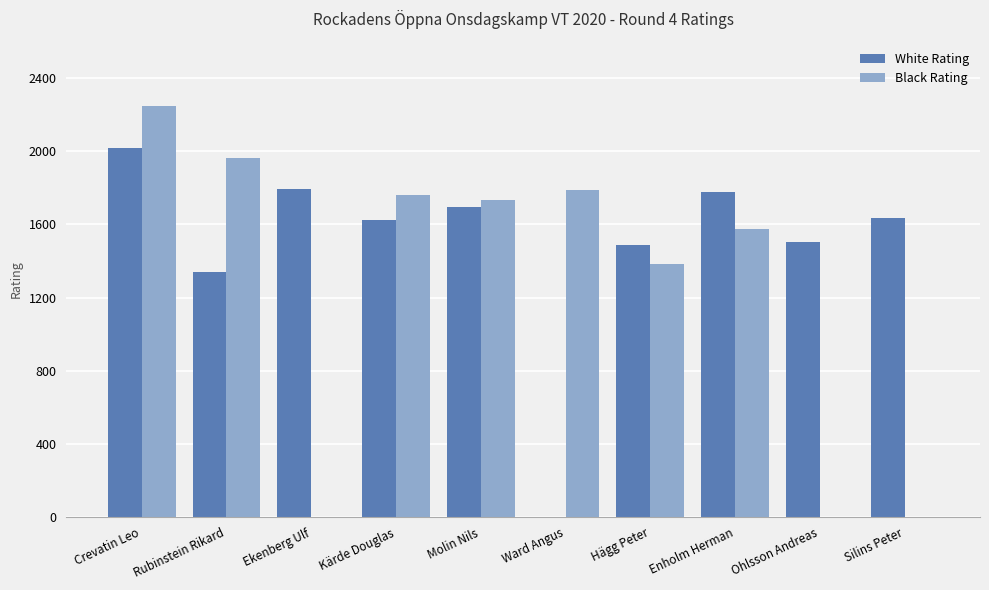

At which label is White Rating closest to 1008?

Rubinstein Rikard